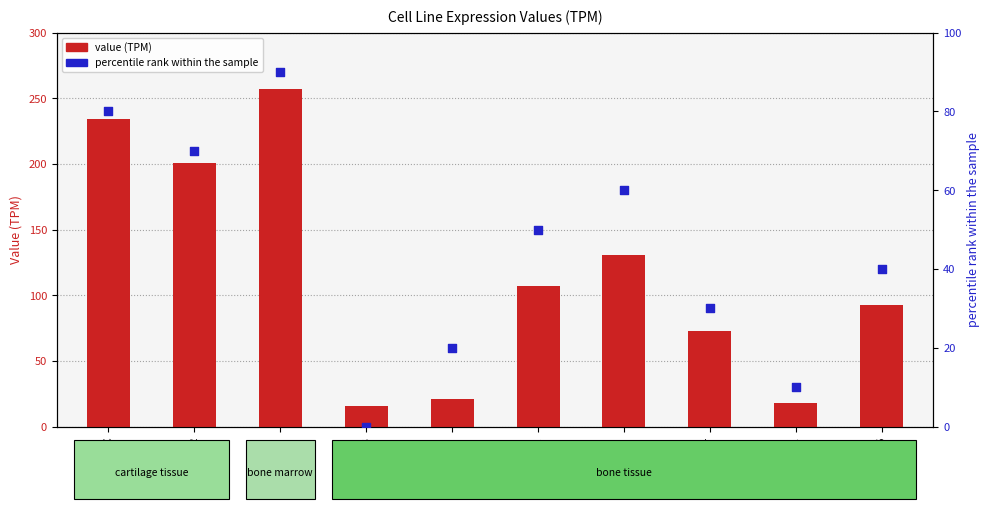

Which series has the widest spread of Y values?

value (TPM)